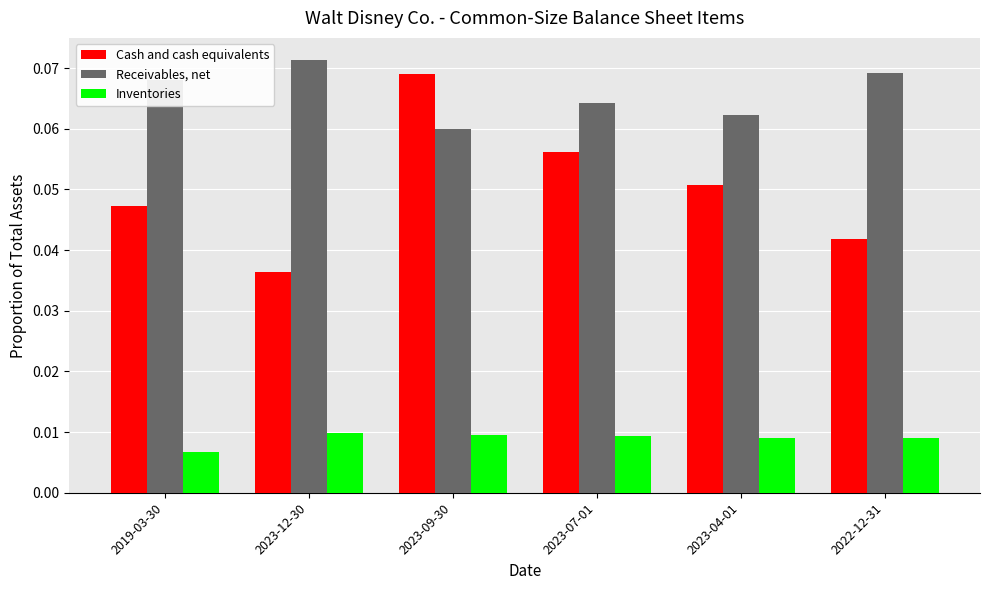

Which series has the widest spread of values?

Cash and cash equivalents